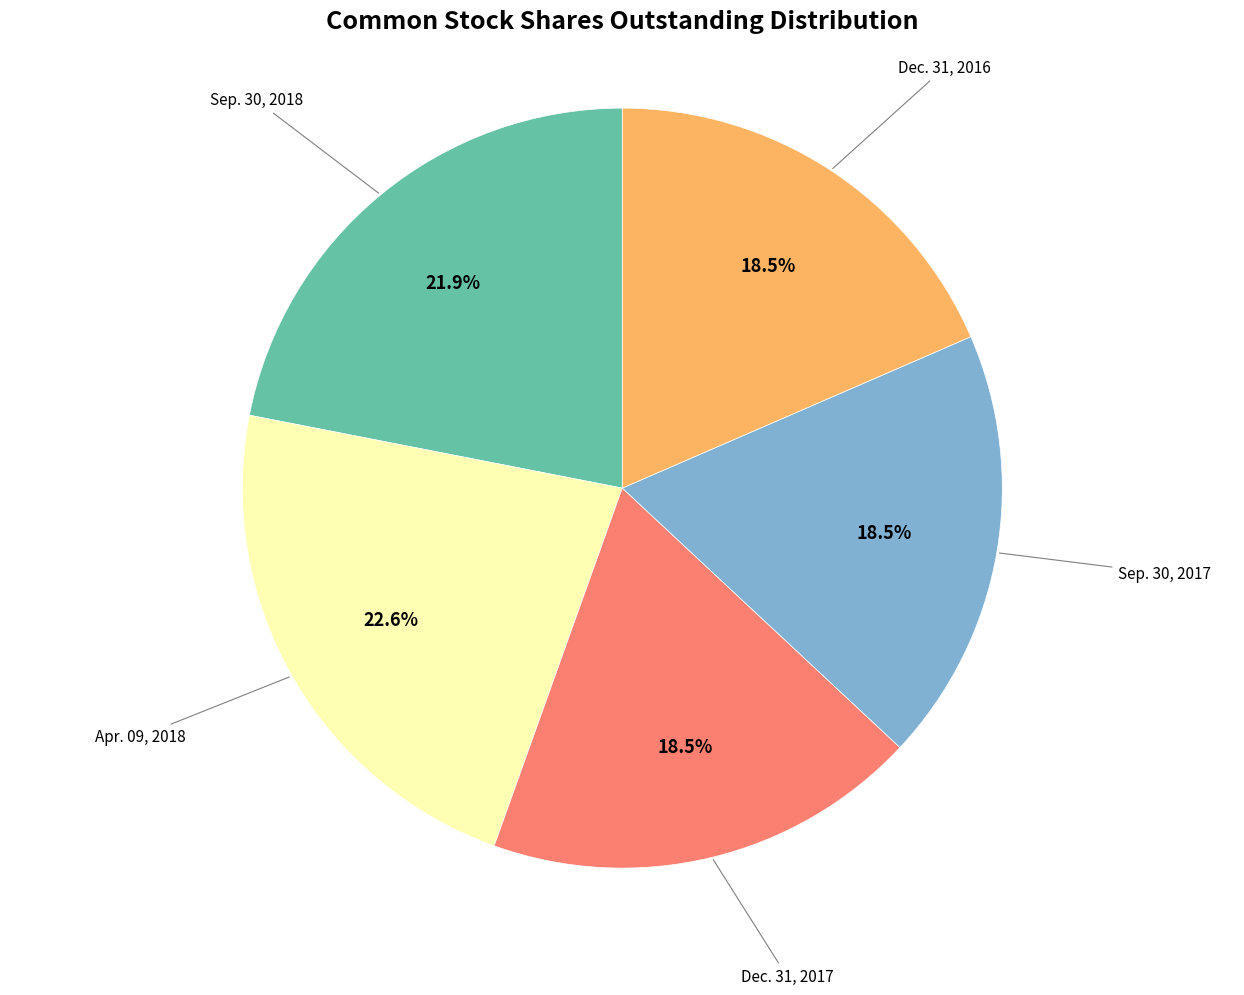

Is there a majority slice in this chart?

No